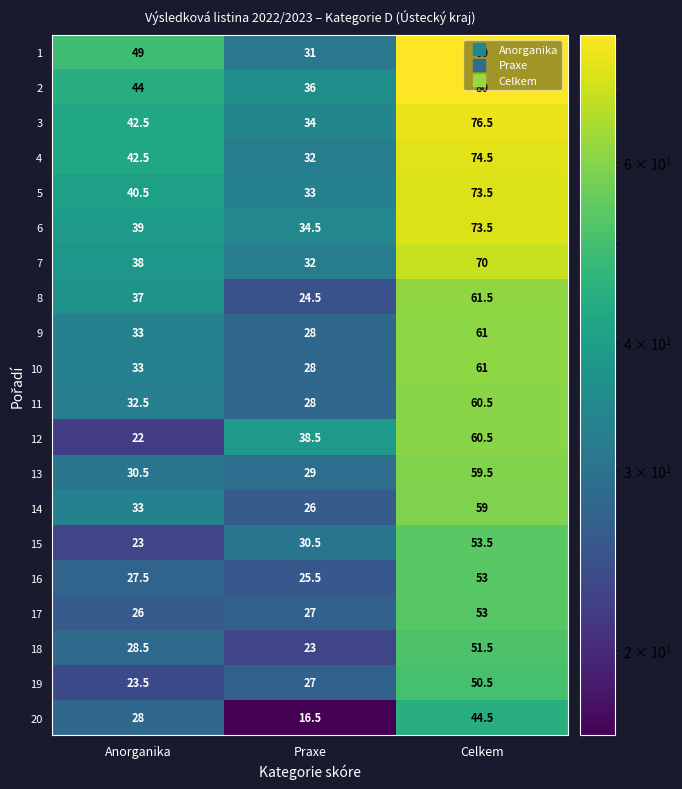

The value of 19 at Anorganika is 40.1. True or false?

False